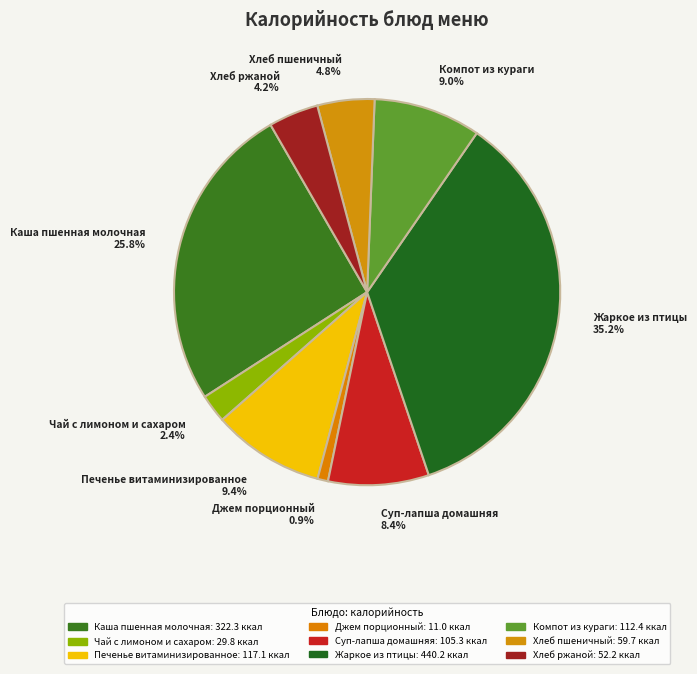

How many slices are in this pie chart?

9